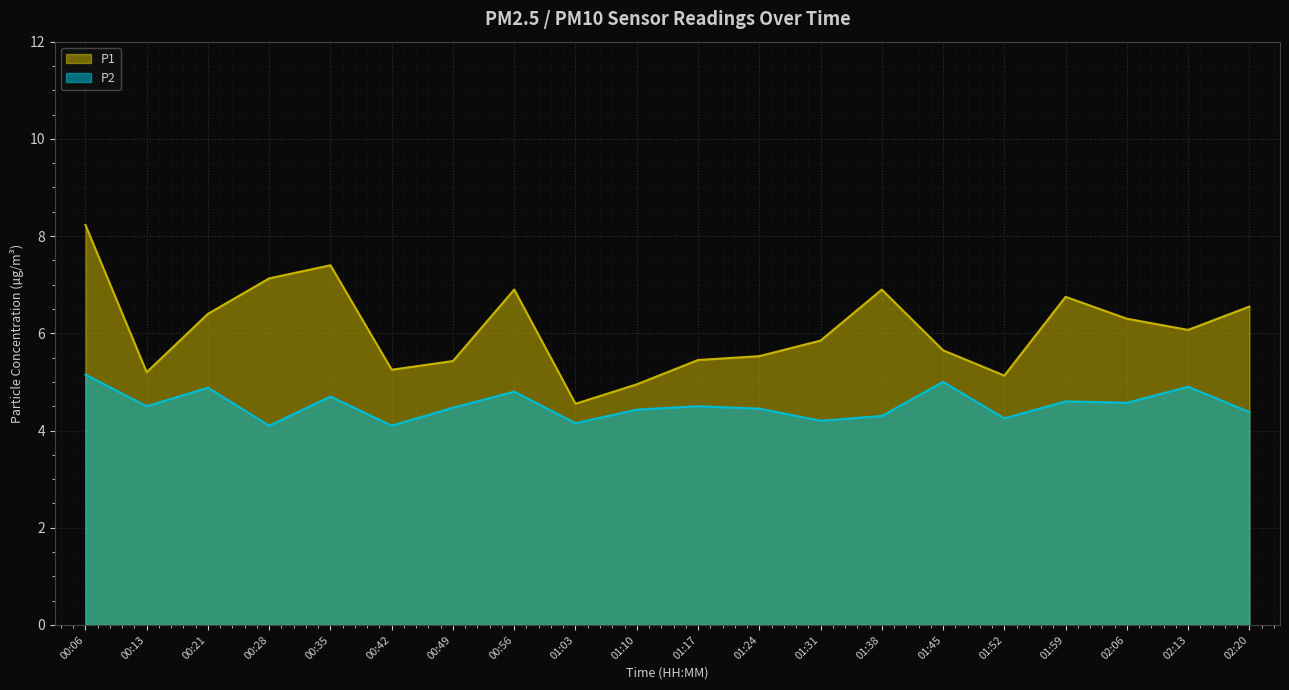

How many lines are shown in the chart?

2